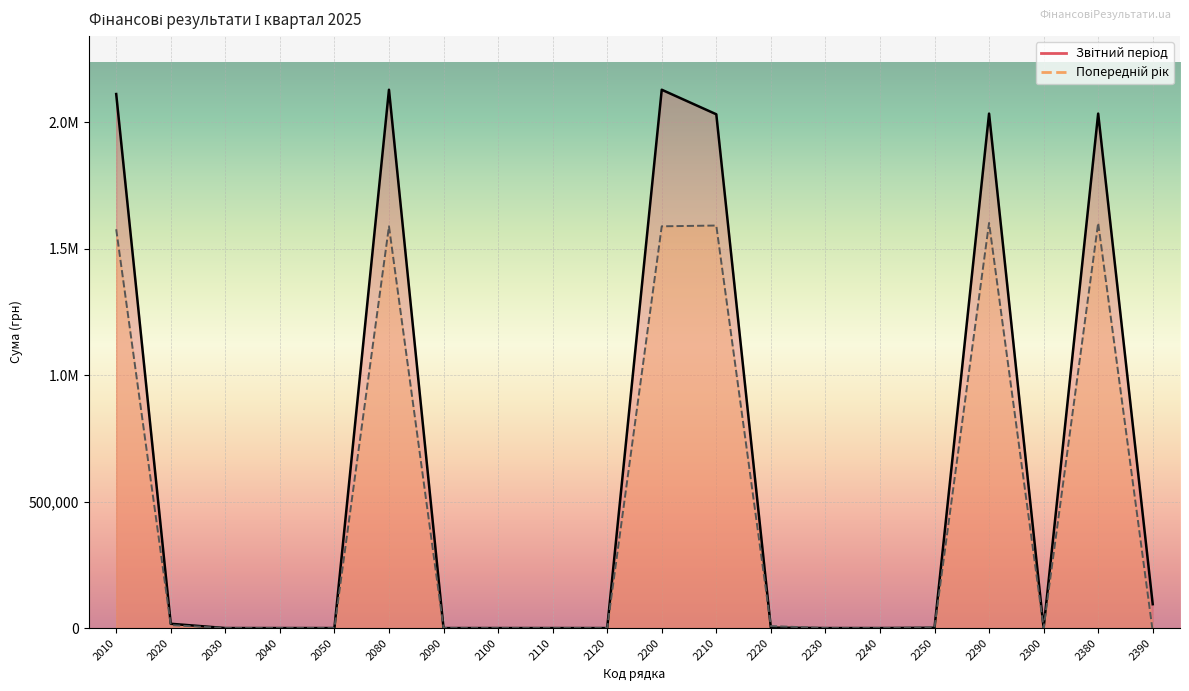

Does the chart display data point markers on the line(s)?

No